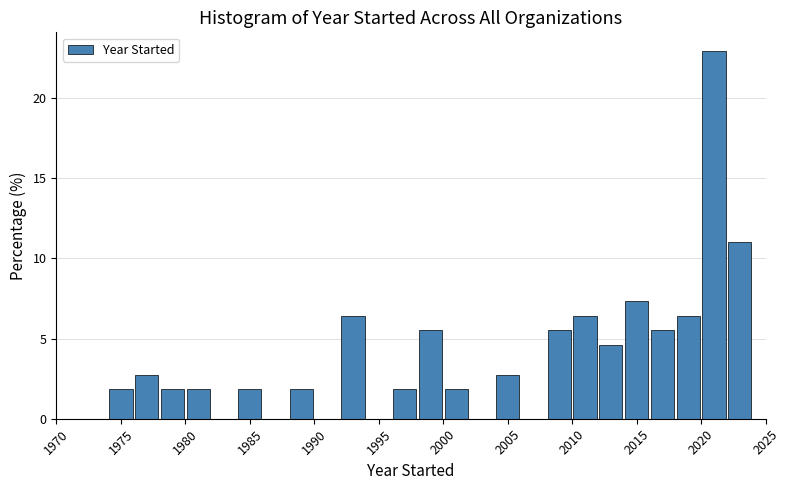

What is the height of the bar covering 1984 to 1986 on the x-axis? The values are not printed on the chart, so give them approximately, as read against the axis.

2.0